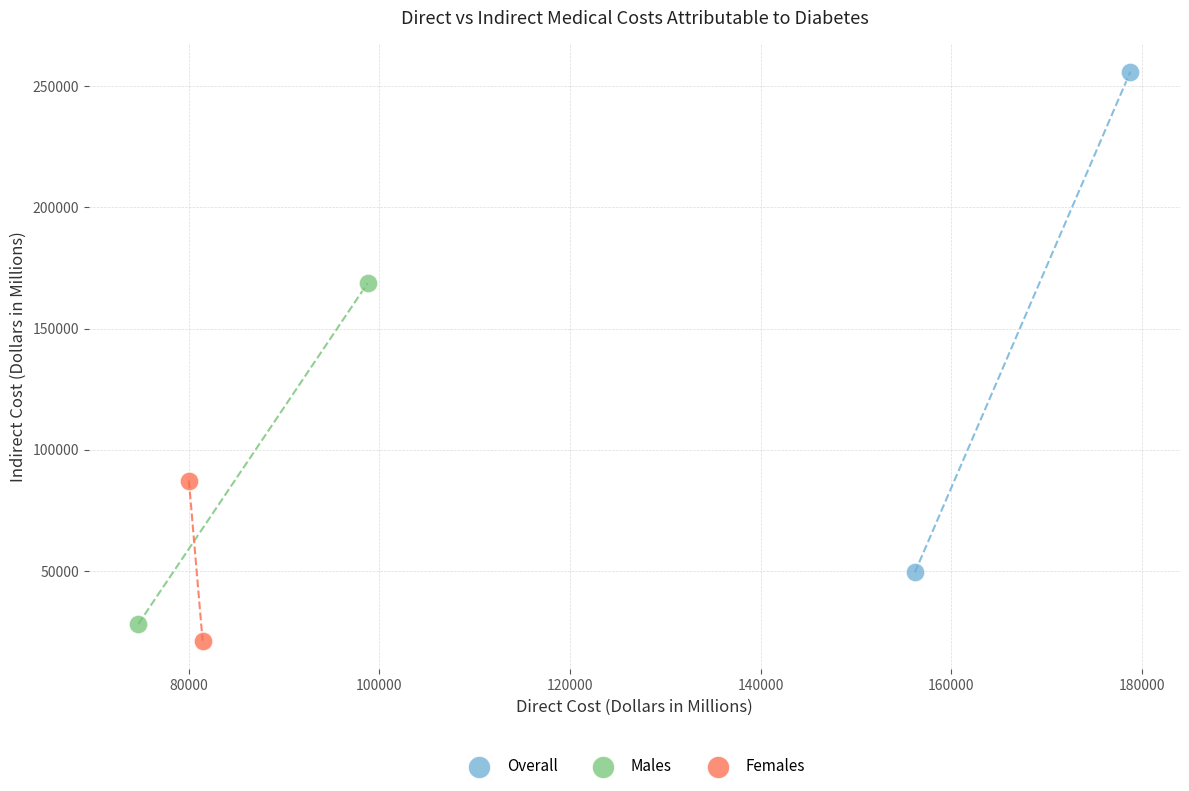

Which series has the widest spread of Y values?

Overall